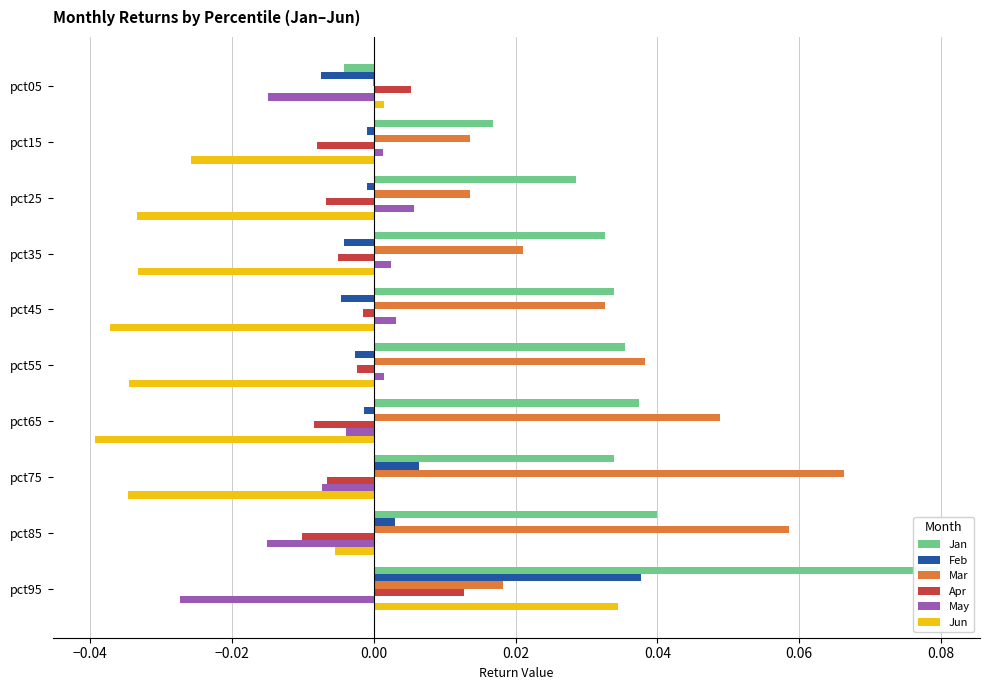

Between pct05 and pct25, which series saw the biggest shift?

Jun